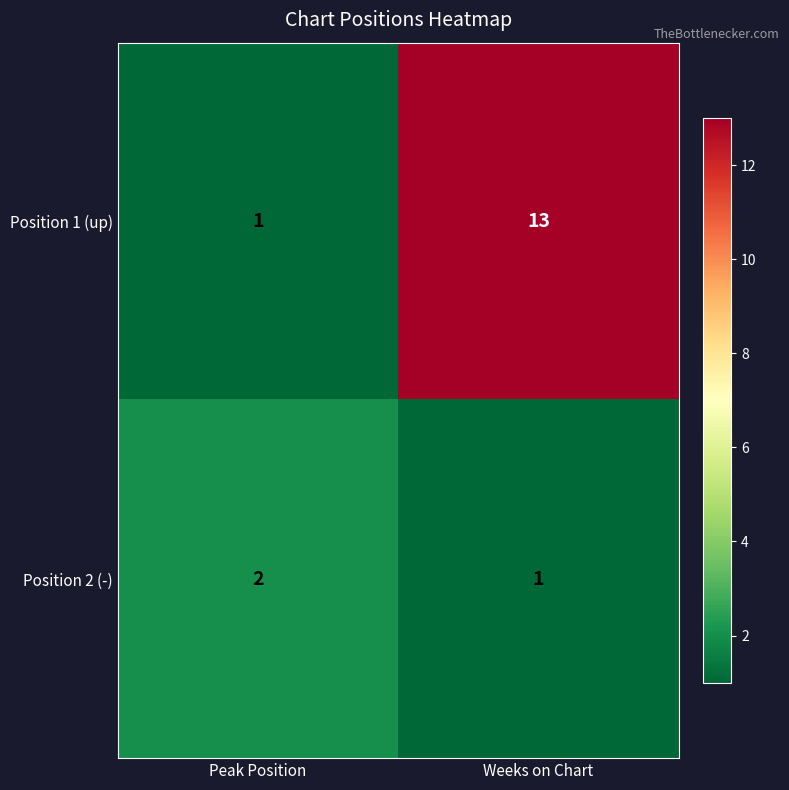

How many distinct data groups are displayed?

2